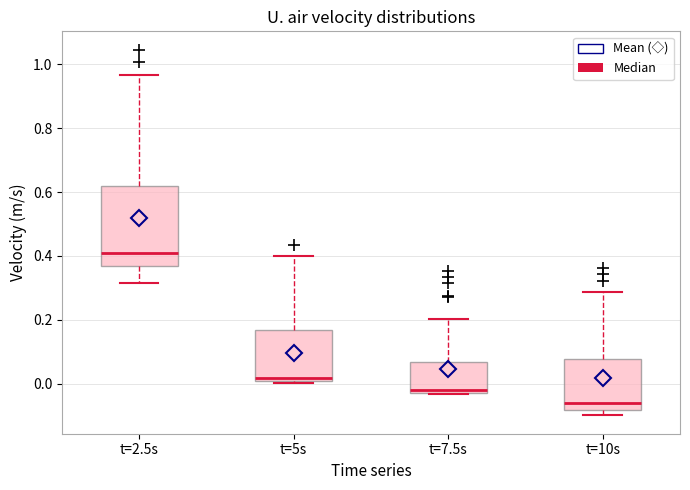

Where is the lower edge of the box for t=5s on the y-axis? The values are not printed on the chart, so give them approximately, as read against the axis.

0.00